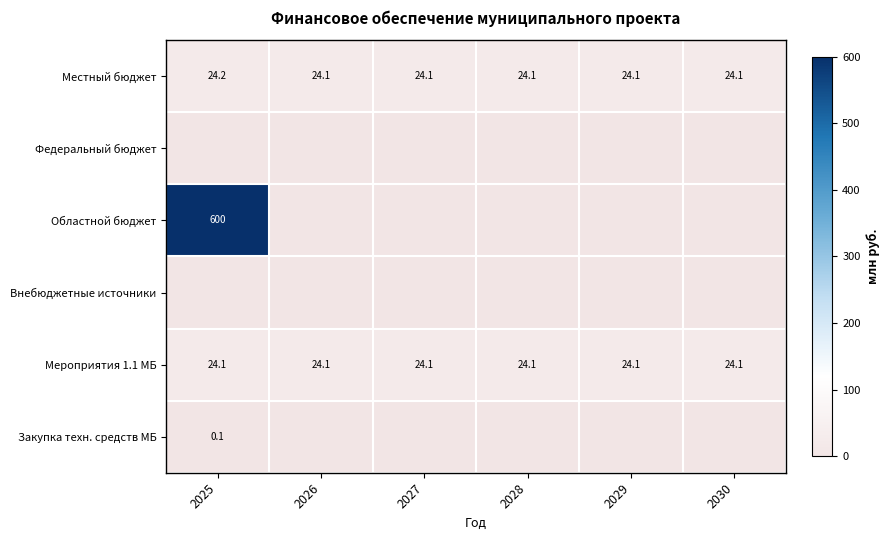

What is the lowest value of the Мероприятия 1.1 МБ series?

24.1